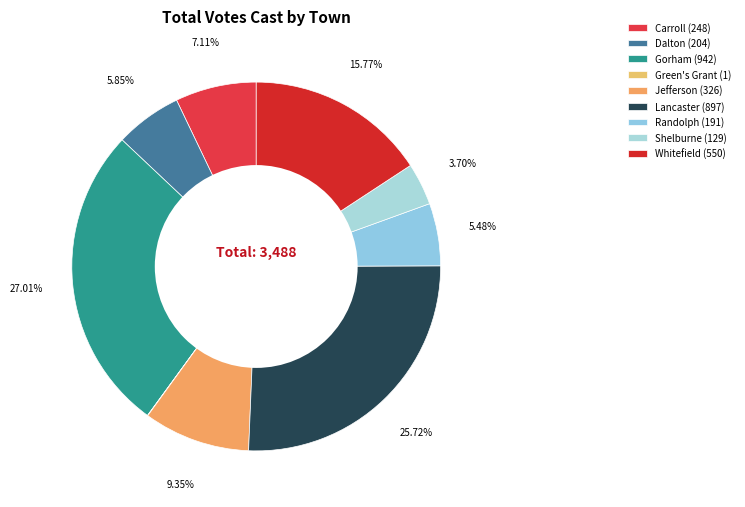

To the nearest percent, what is the average slice percentage?

11%